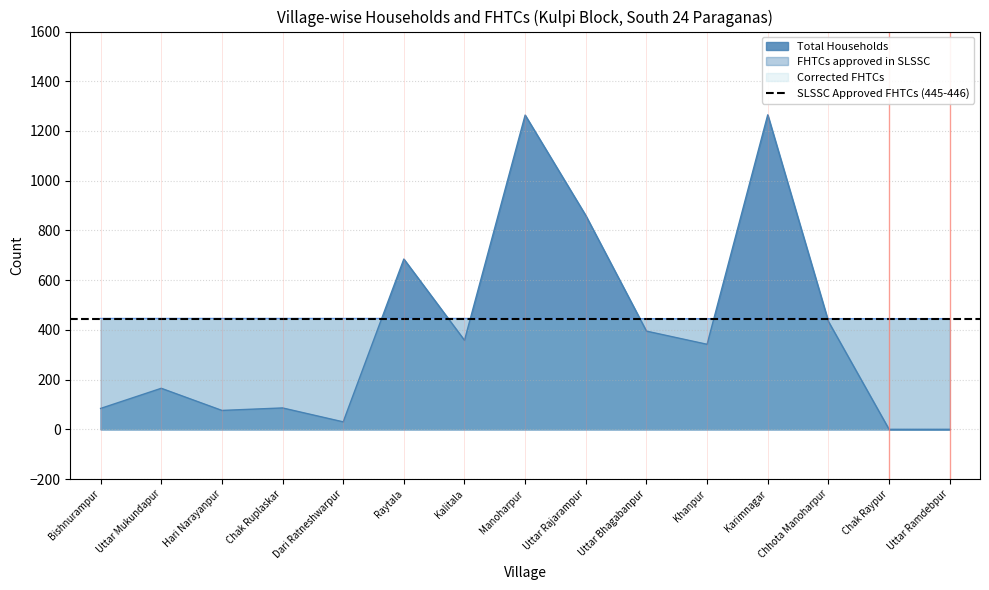

Does the chart have visible grid lines?

Yes